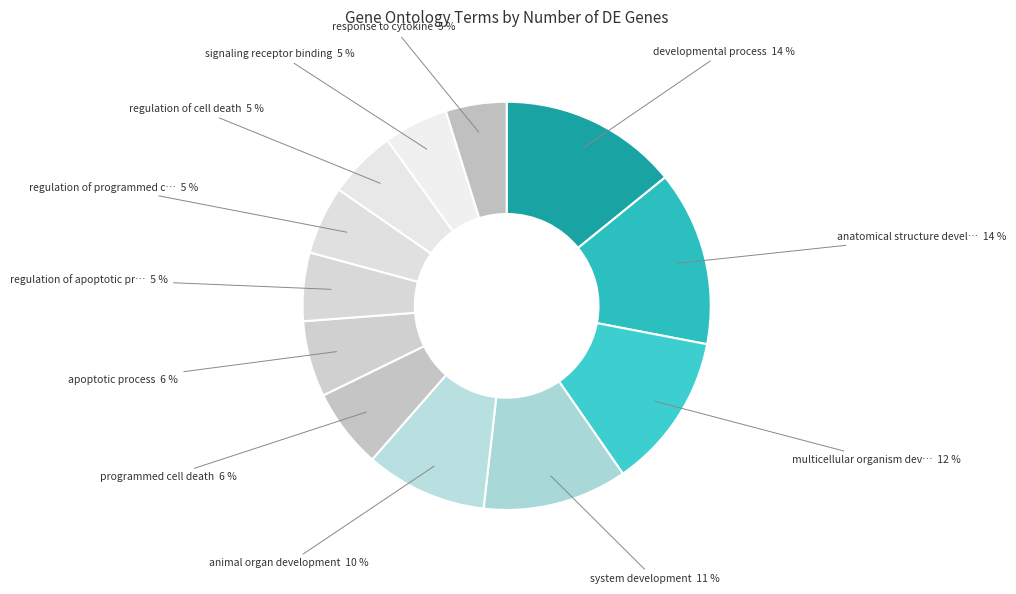

To the nearest percent, what percentage of the pie is programmed cell death?

6%